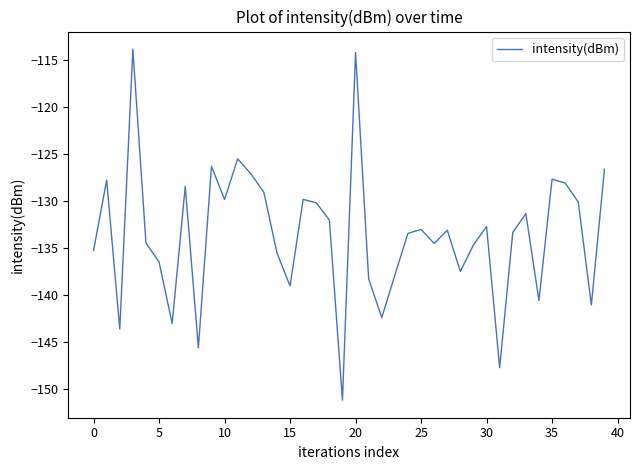

What is the minimum value shown in the chart?

-151.1